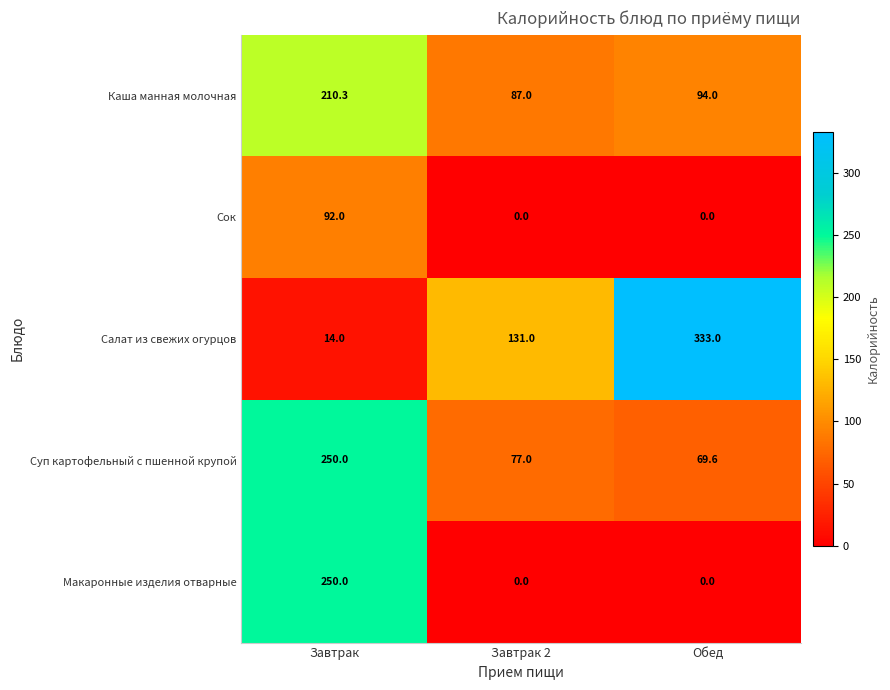

Which series has the largest range (max minus min)?

Салат из свежих огурцов